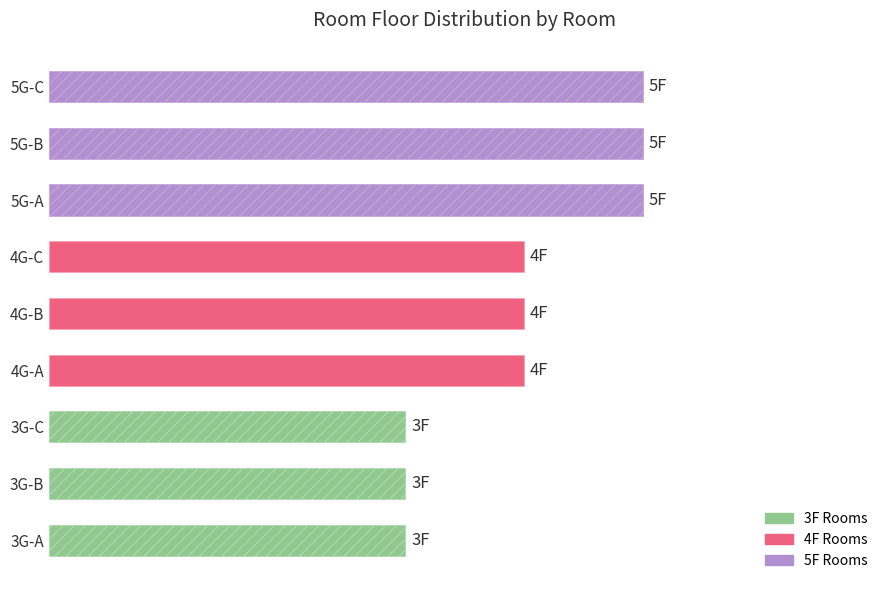

Are the bars horizontal?

Yes